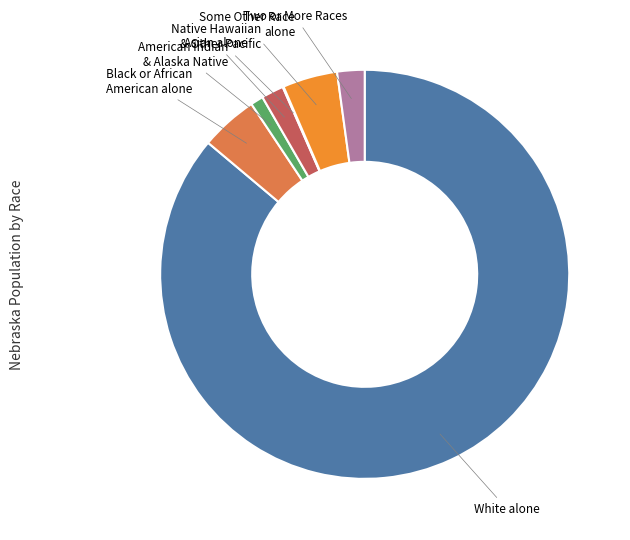

The American Indian & Alaska Native slice represents 11% of the pie. True or false?

False